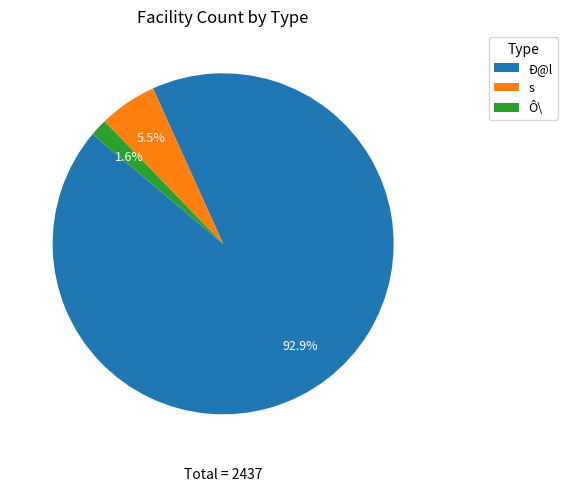

Does Ô\ represent more than half of the total?

No